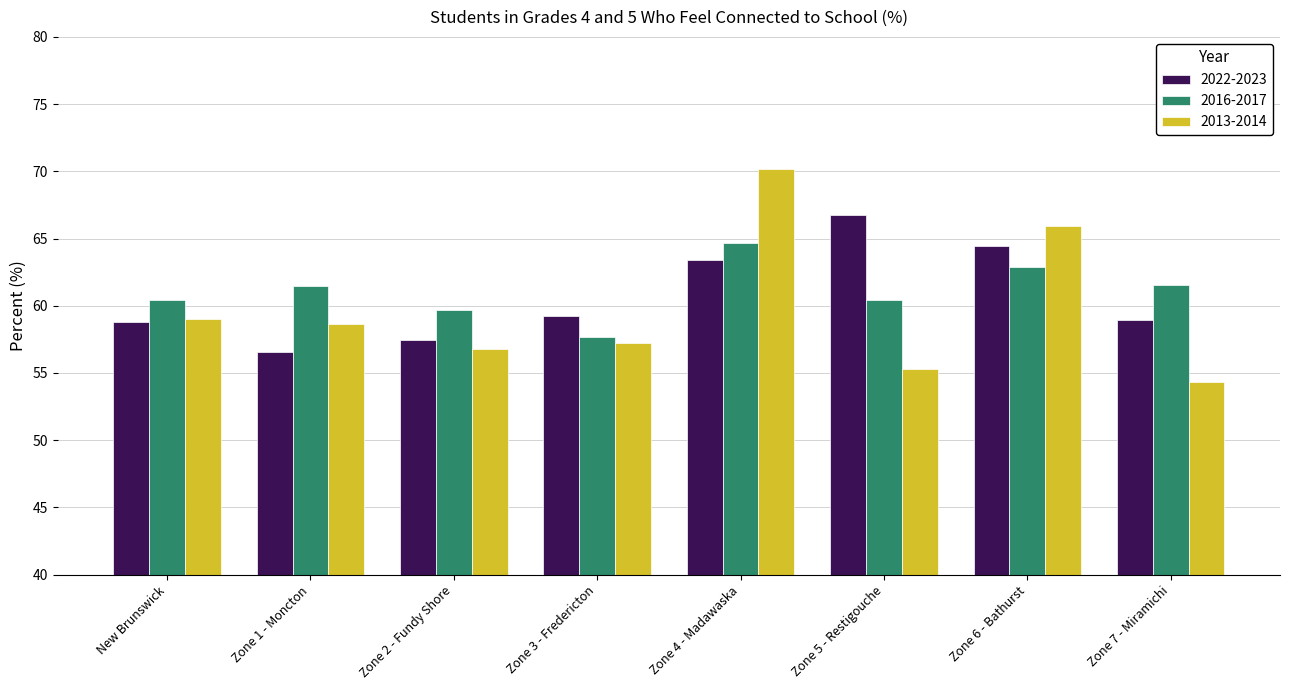

How many bars are there in each group?

3